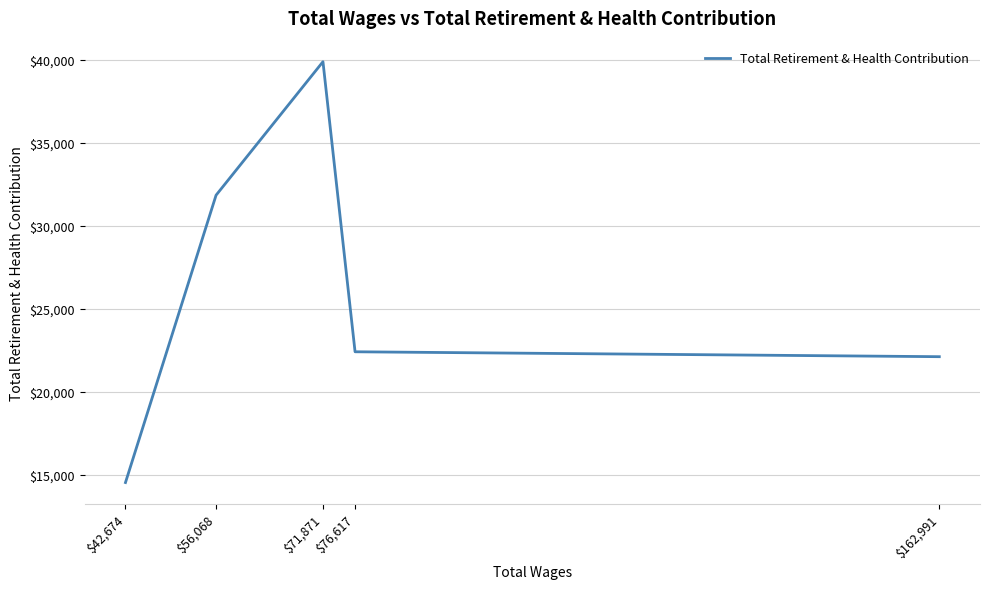

At which category does the chart reach its peak across all series?

$71,871